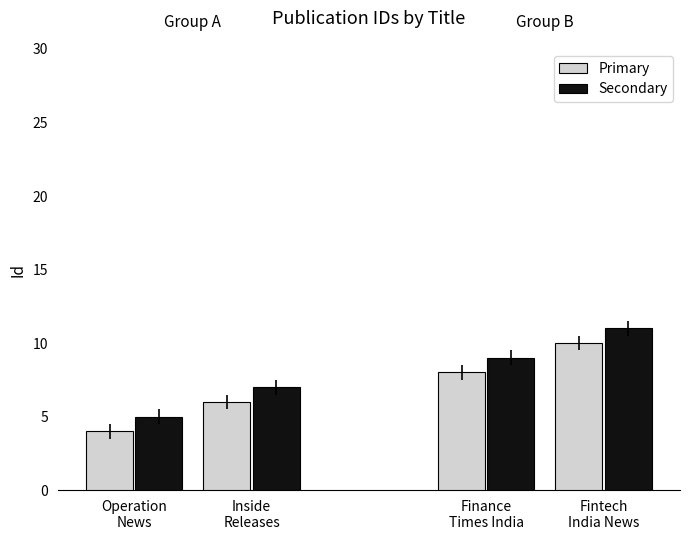

What is the difference between the maximum and minimum values in the Primary series?

6